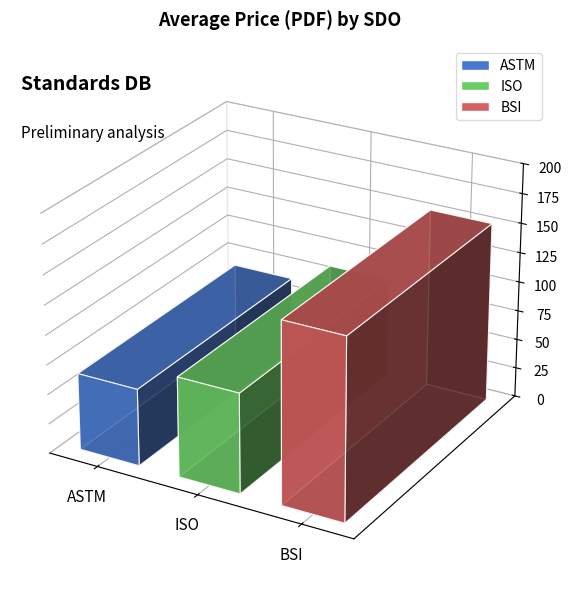

Which series has the widest spread of values?

Price (PDF)